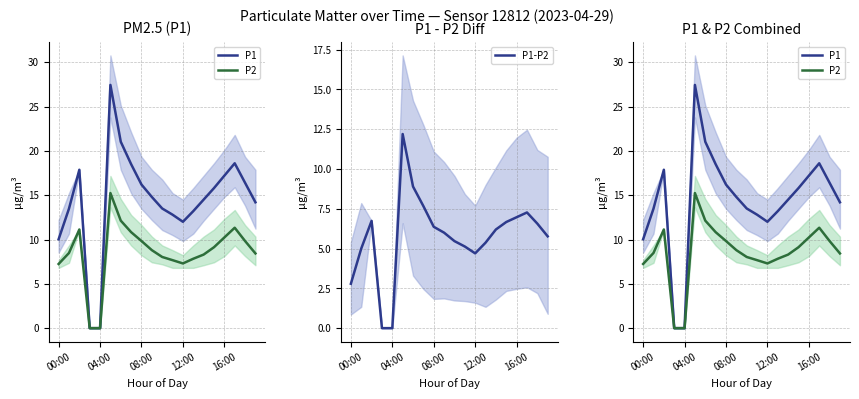

At how many categories does at least one series exceed 10?

18